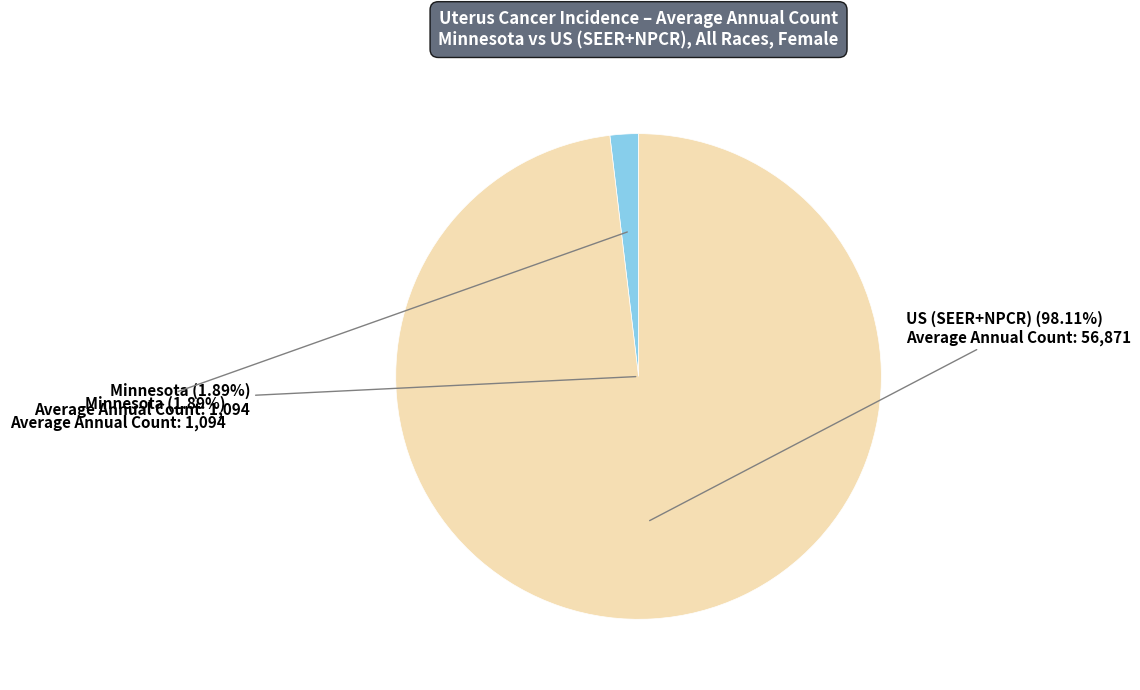

What is the largest slice in the pie chart?

US (SEER+NPCR)